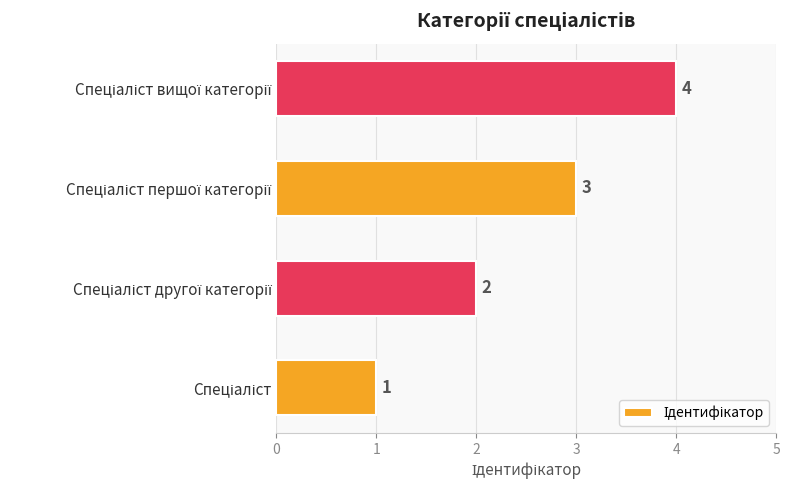

What is the smallest value displayed?

1